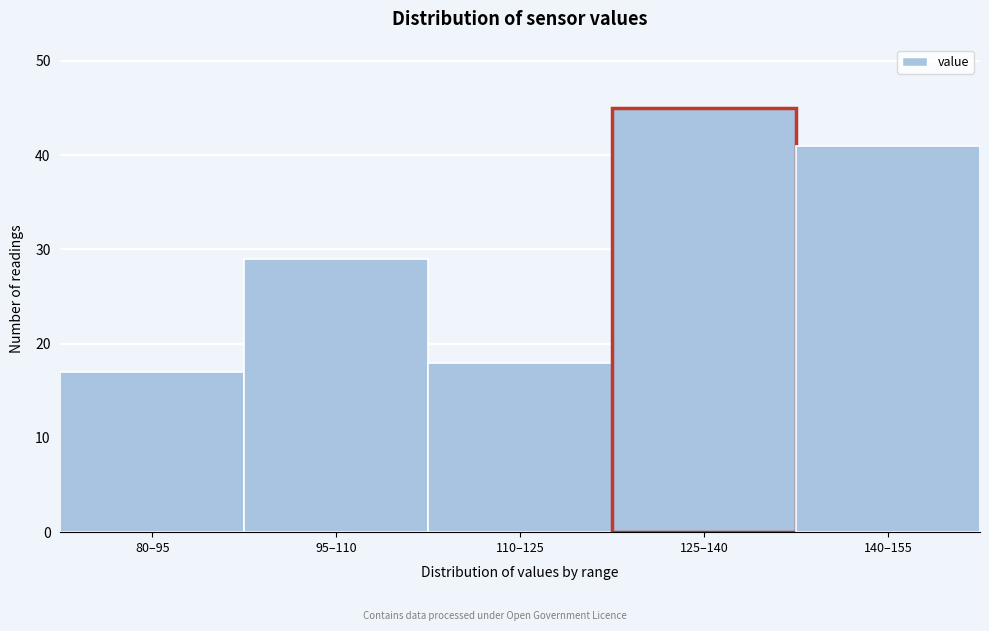

Reading left to right, list all the values displayed in this chart.

17	29	18	45	41